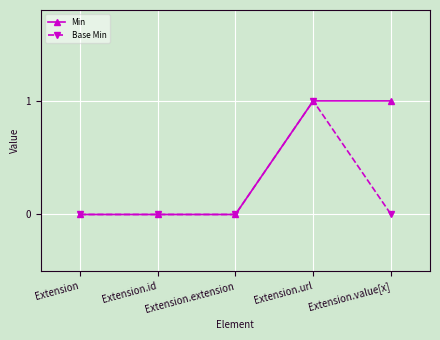

The Base Min series shows 0 at Extension. True or false?

True